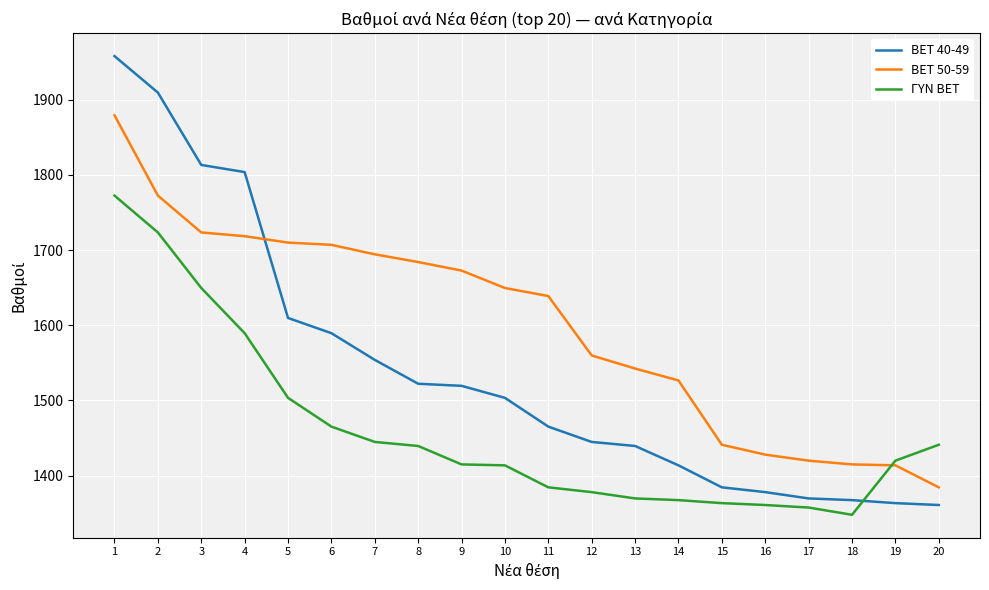

The BET 50-59 series shows 735.8 at 20. True or false?

False